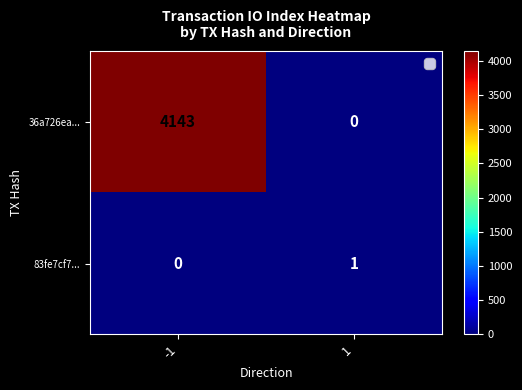

What is the maximum value shown in the chart?

4143